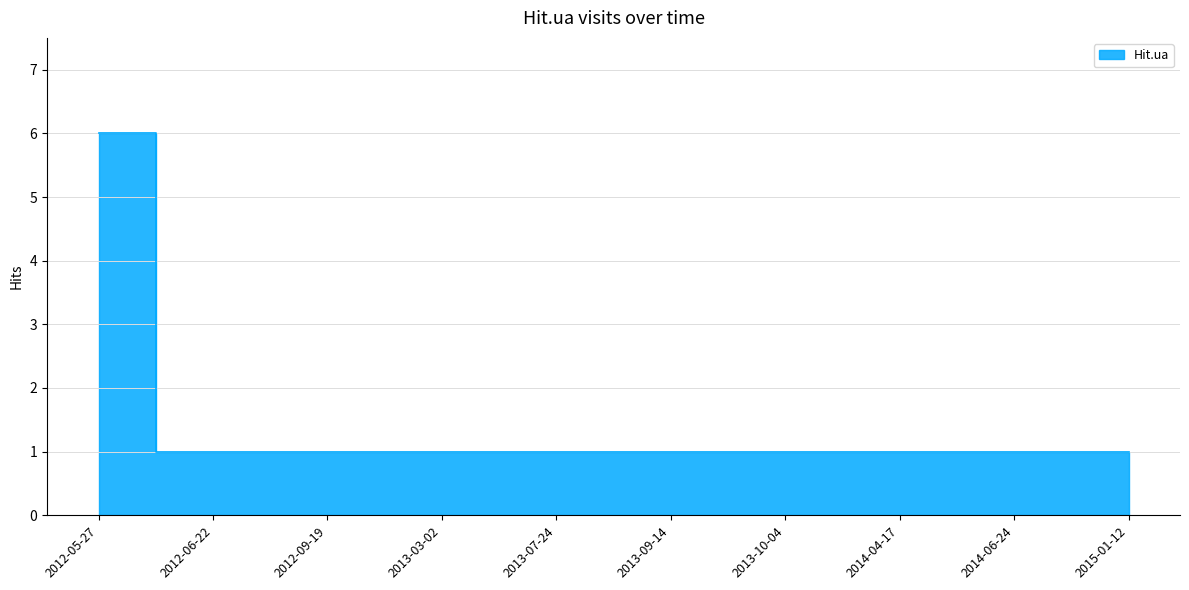

Between 2013-10-04 and 2012-05-27, which is larger?

2012-05-27